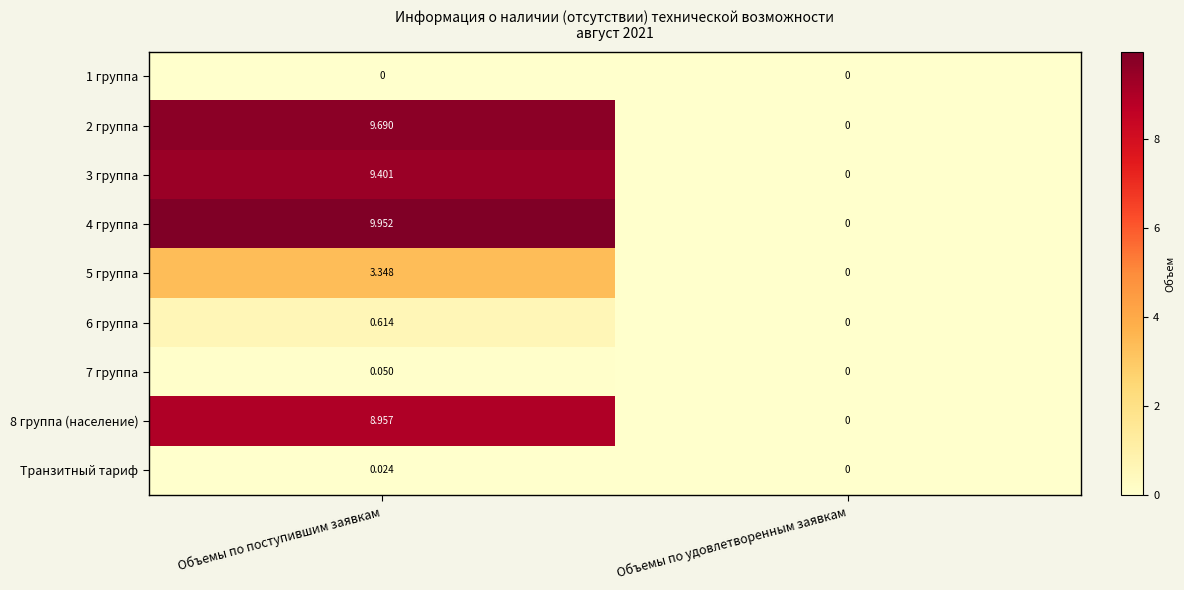

At which label is 8 группа (население) closest to 4?

Объемы по удовлетворенным заявкам